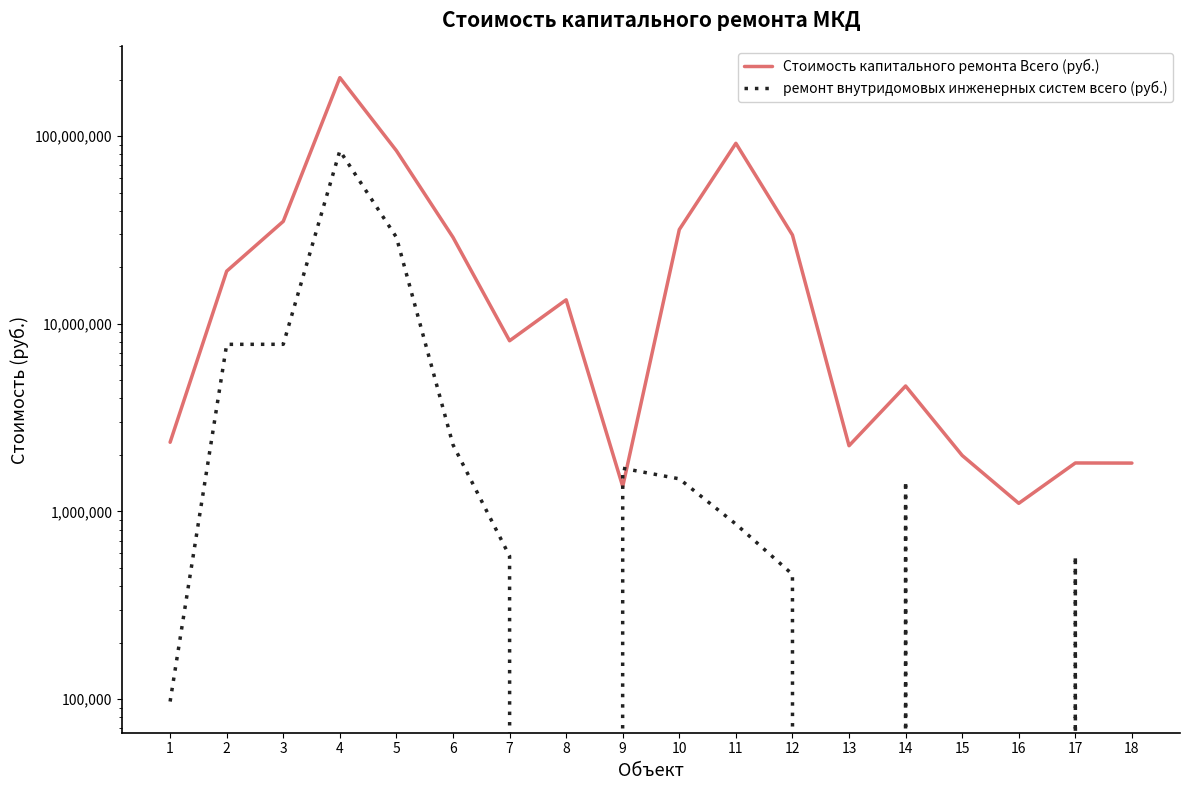

At how many categories does at least one series exceed 61888396?

3